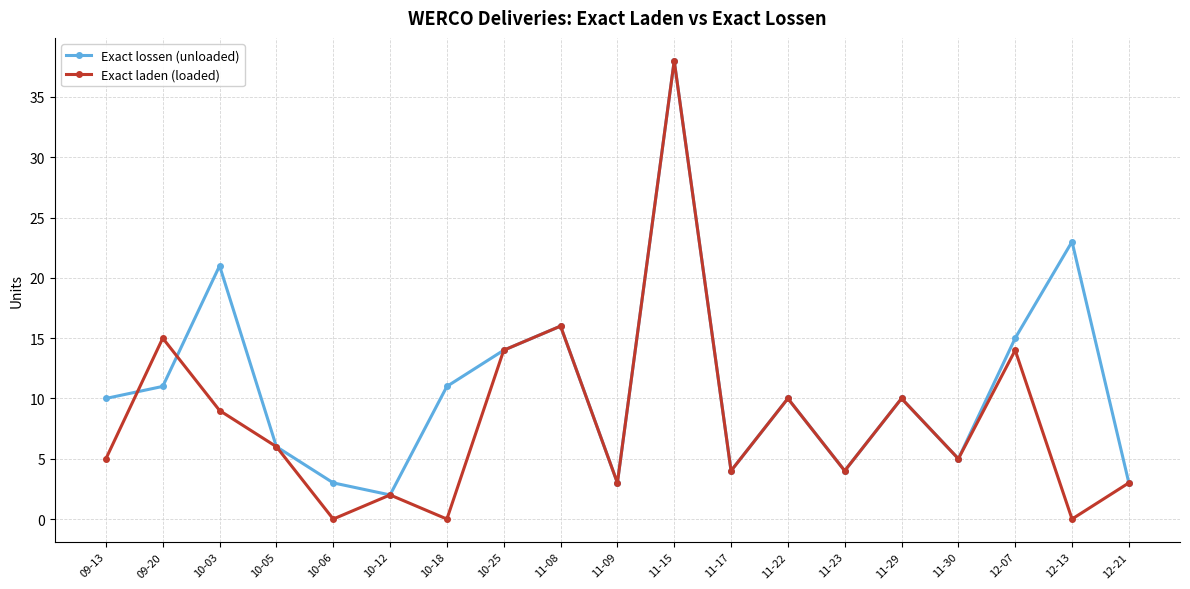

Reading left to right, what are all the values shown in this chart?

Exact lossen (unloaded): 09-13=10	09-20=11	10-03=21	10-05=6	10-06=3	10-12=2	10-18=11	10-25=14	11-08=16	11-09=3	11-15=38	11-17=4	11-22=10	11-23=4	11-29=10	11-30=5	12-07=15	12-13=23	12-21=3
Exact laden (loaded): 09-13=5	09-20=15	10-03=9	10-05=6	10-06=0	10-12=2	10-18=0	10-25=14	11-08=16	11-09=3	11-15=38	11-17=4	11-22=10	11-23=4	11-29=10	11-30=5	12-07=14	12-13=0	12-21=3